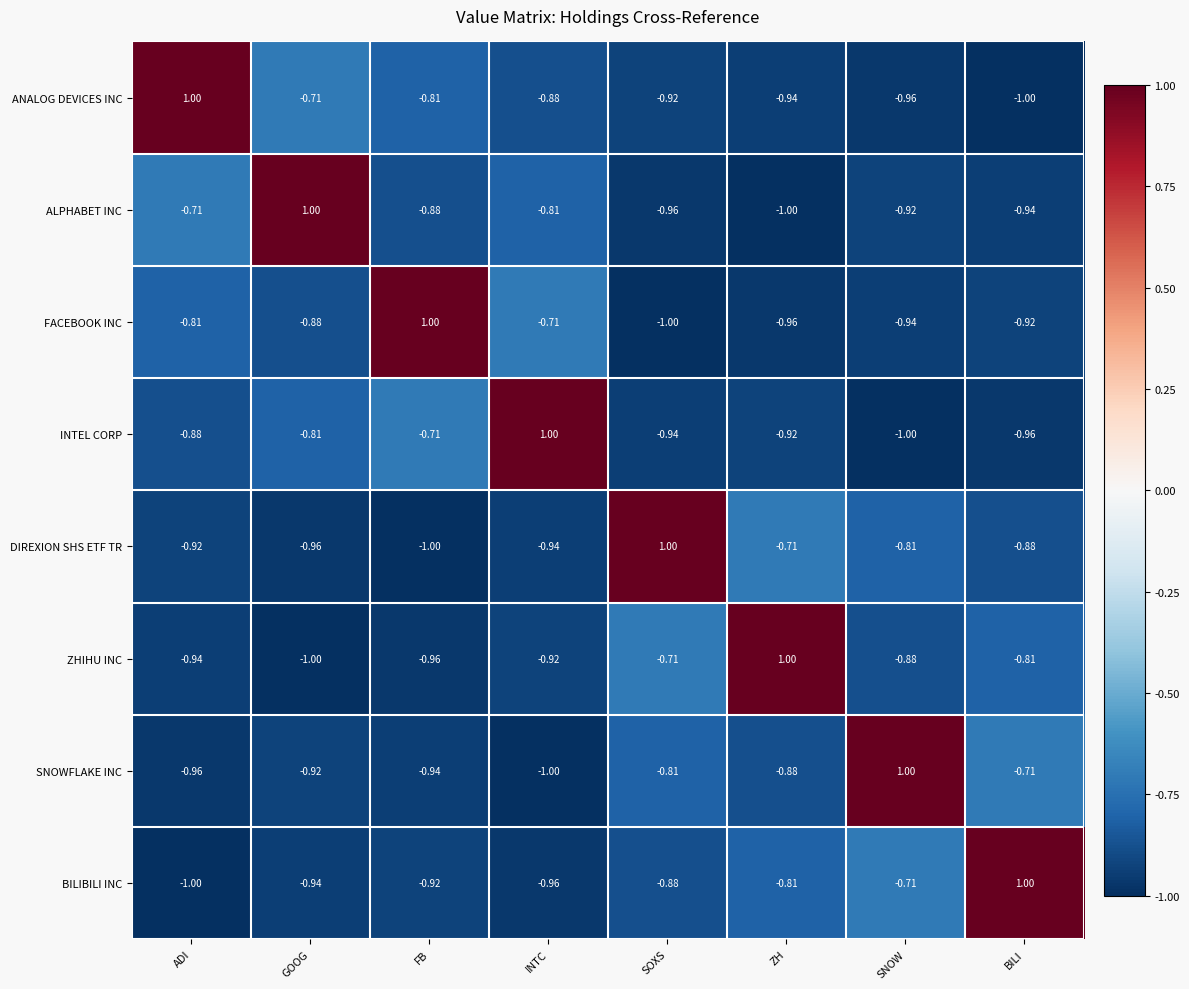

At which label does ZHIHU INC reach its minimum?

GOOG